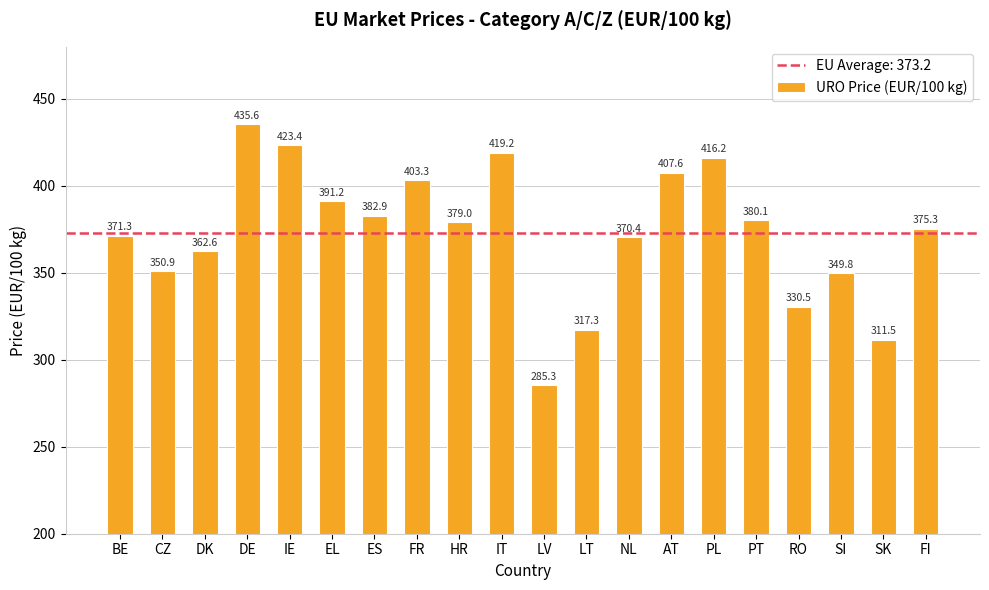

Read the value at PT.

380.1